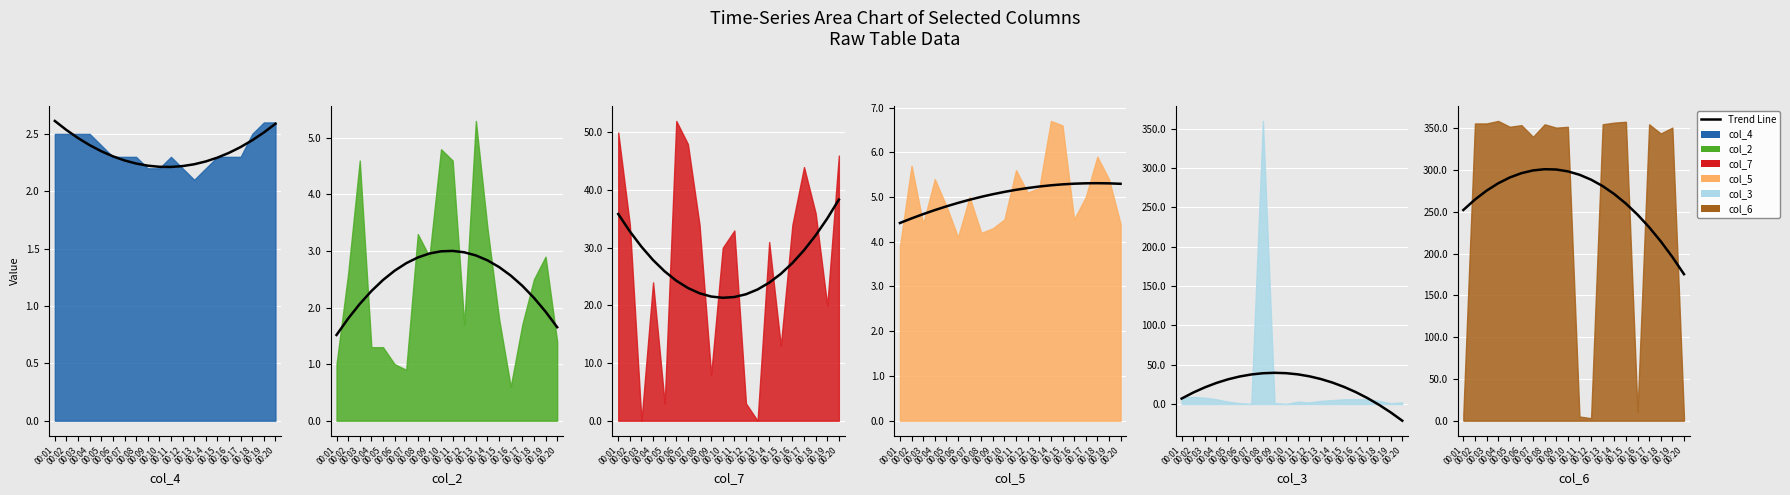

The value at 00:14 is 271.4. True or false?

True